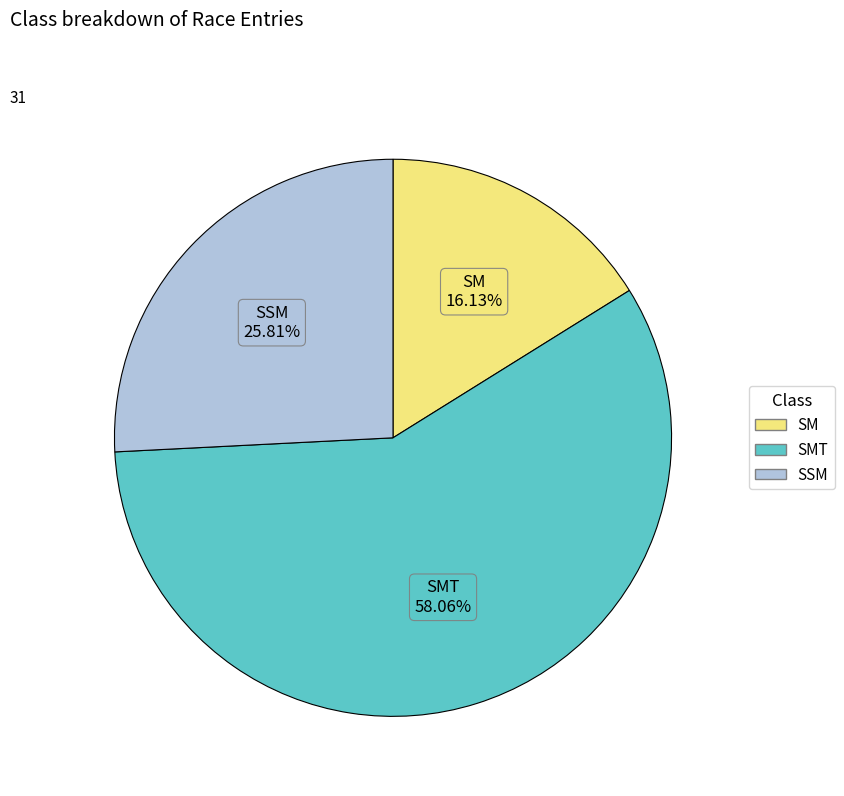

Is there a majority slice in this chart?

Yes